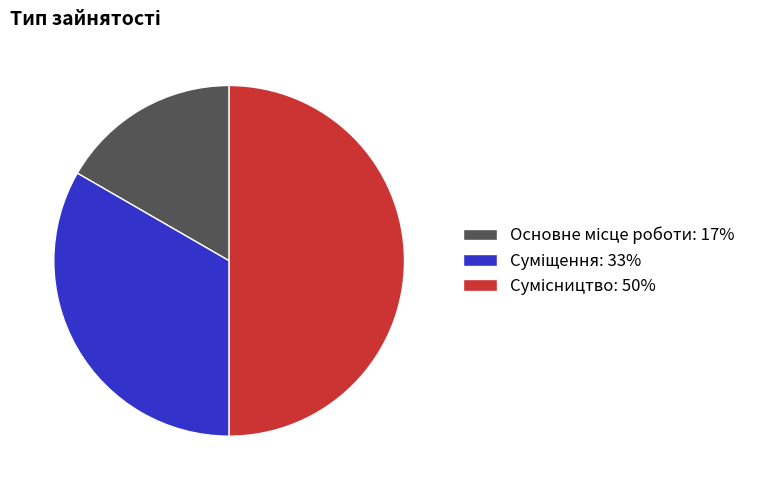

Count the number of slices in the pie.

3